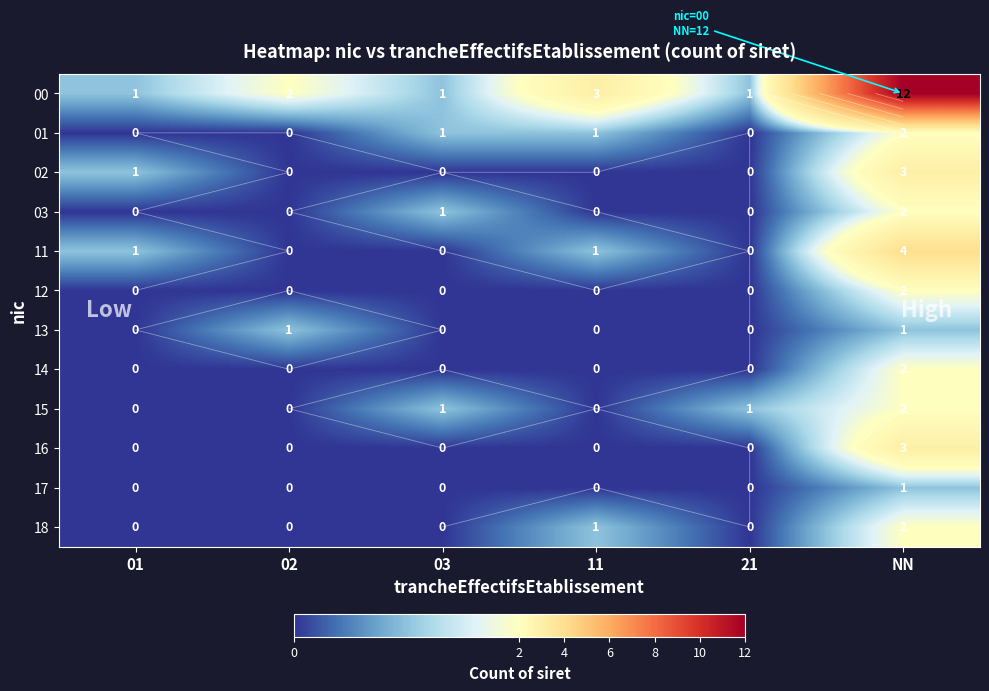

At which label is 16 closest to 1?

01